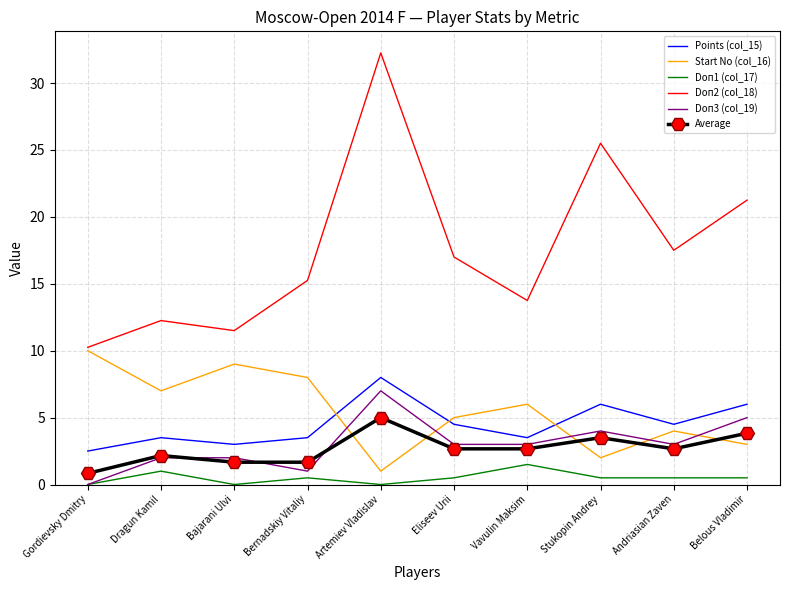

True or false: Average and Start No (col_16) cross at least once.

True